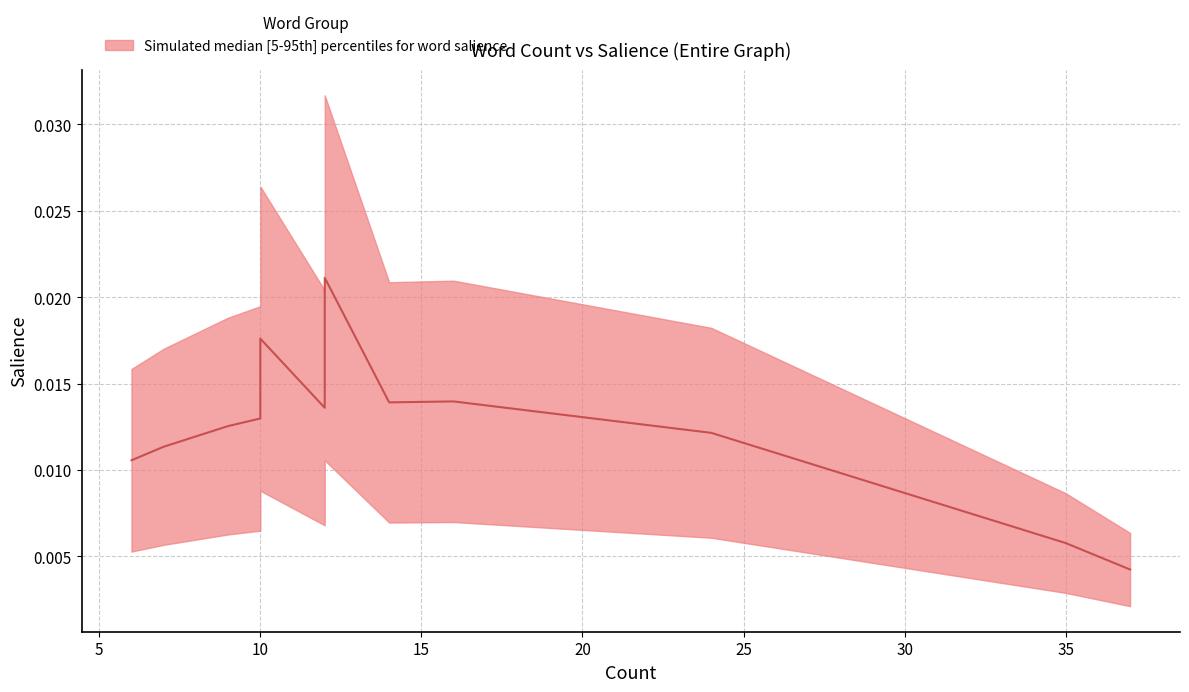

Is it true that Salience (5th percentile) equals 0.0 at #unmciae?

False